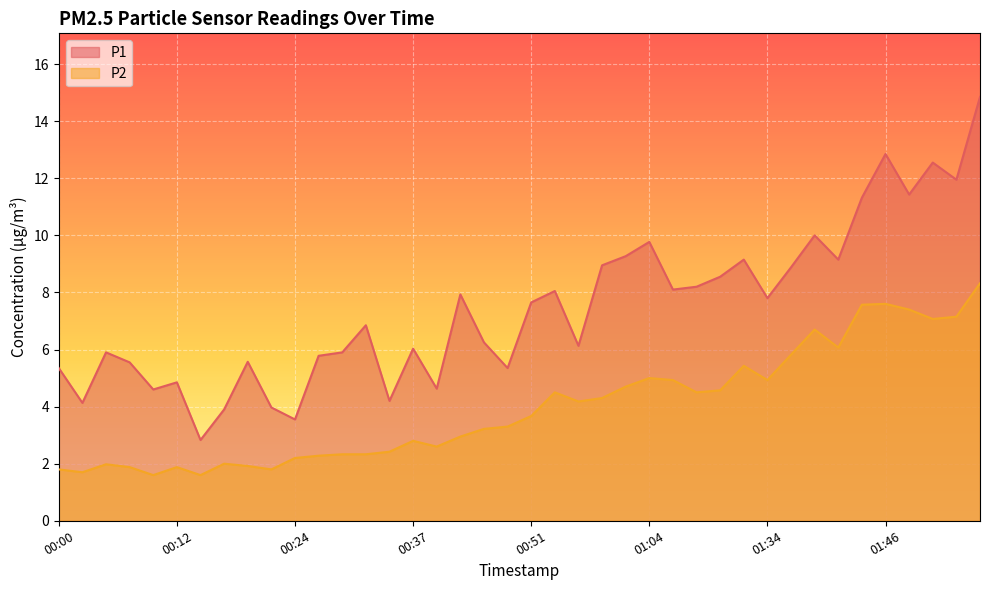

In P2, how many points are lower than both neighbors (excluding endpoints)?

10